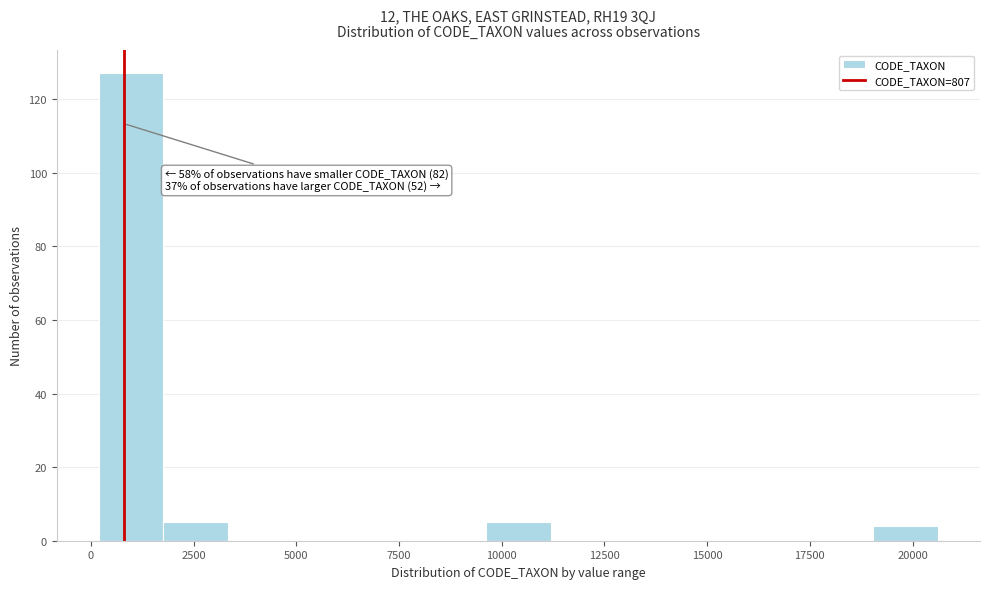

Read against the x-axis, roughly where is the centre of the tallest bar?

1000